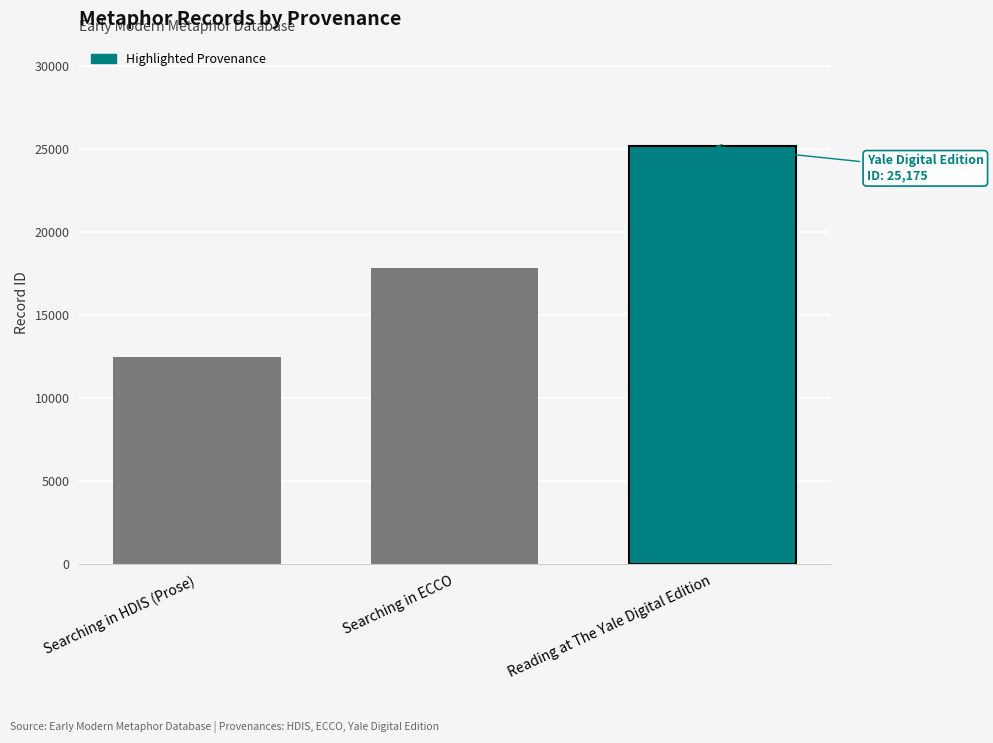

What is the value of the 3rd bar from the left?

25175